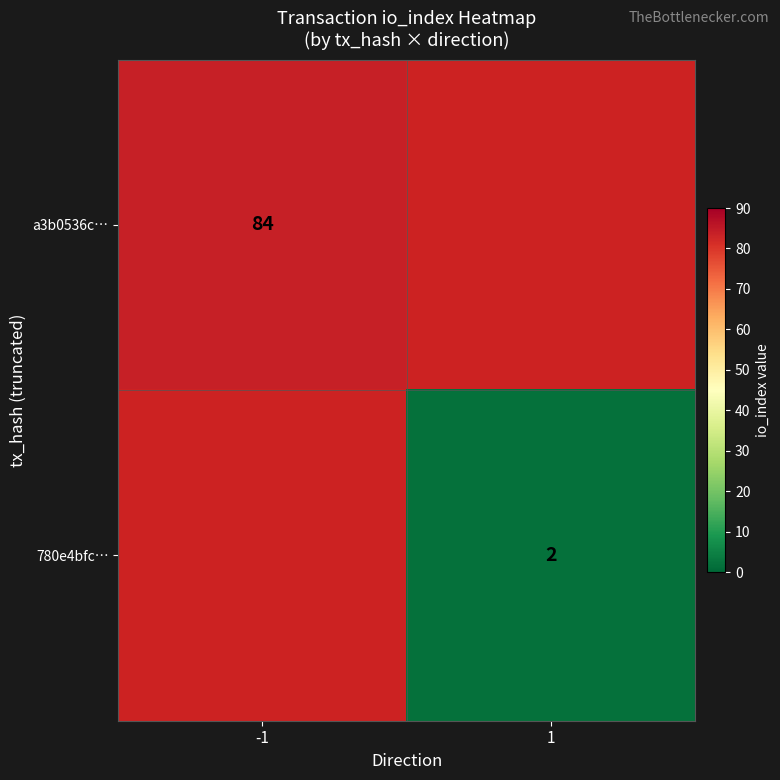

The a3b0536c… series shows 32 at -1. True or false?

False